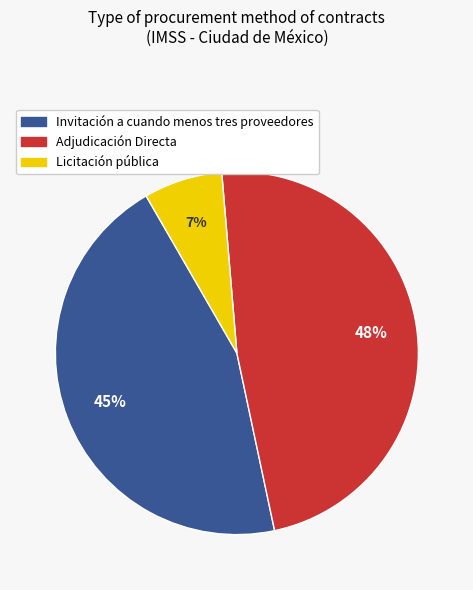

Which slice is the largest?

Adjudicación Directa